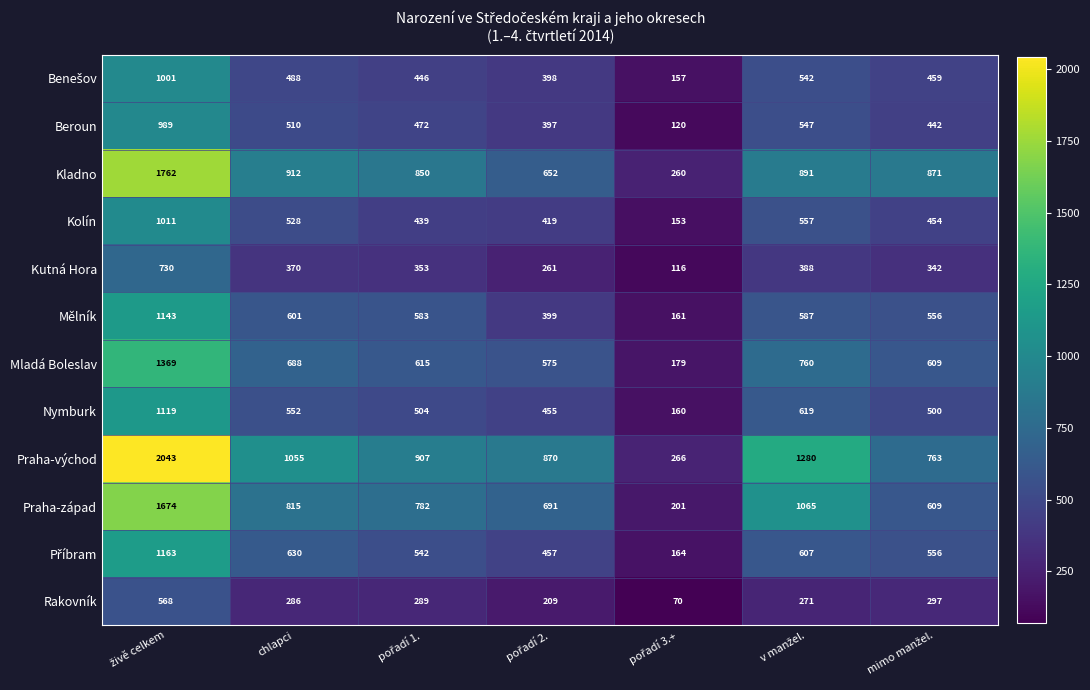

Which series has the largest range (max minus min)?

Praha-východ